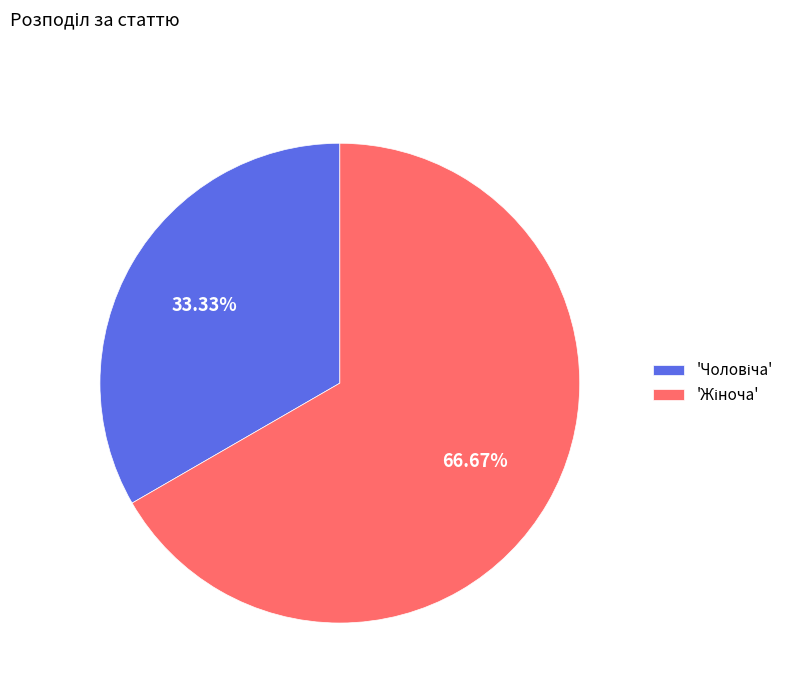

Is there any slice that represents more than half of the pie?

Yes